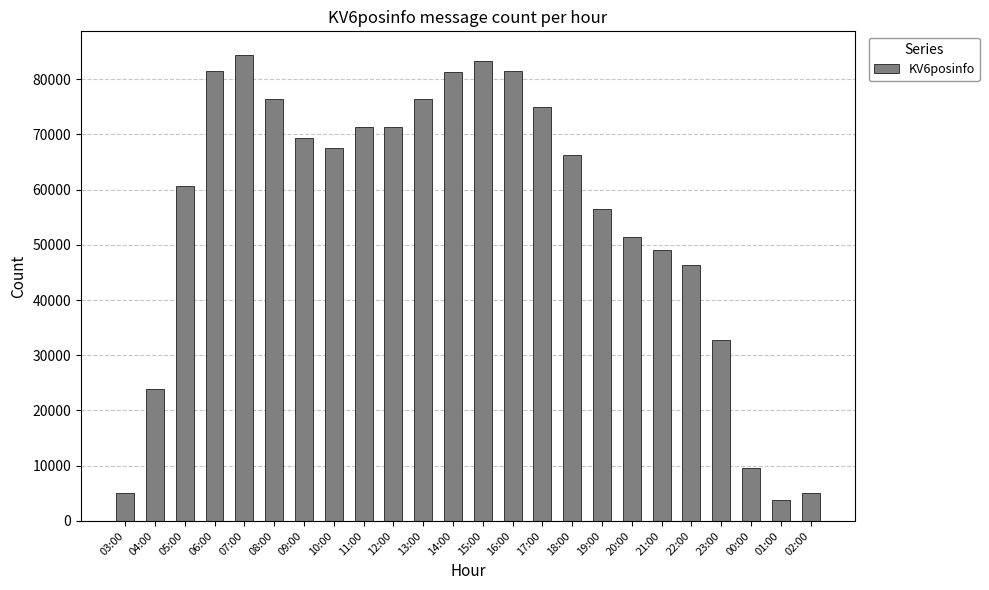

At which label does the data first exceed 67487?

06:00